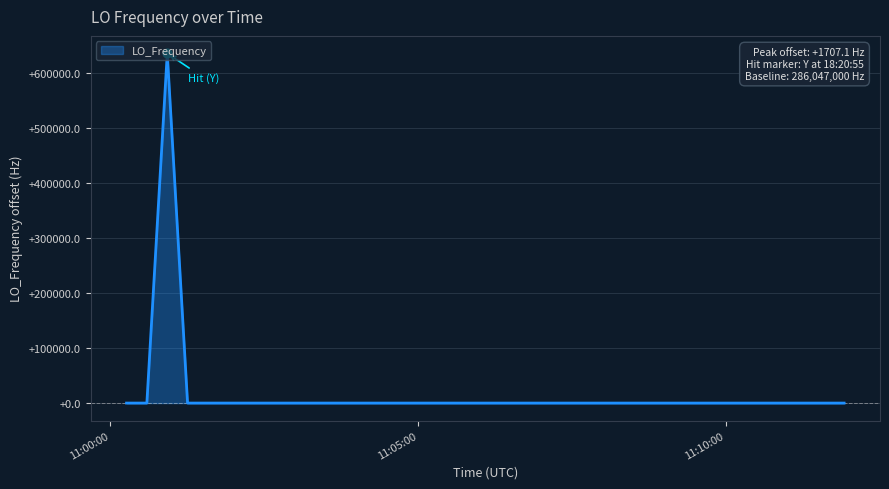

What is the difference between the maximum and minimum values?

635710.5